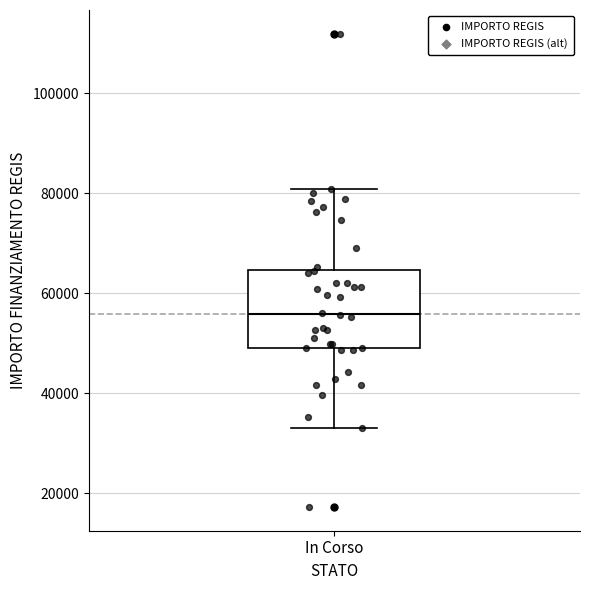

Read this box plot against the y-axis: the position of the median line, the range covered by the box, and the ends of both whiskers. The values are not printed on the chart, so give them approximately, as read against the axis.

median 56000, box 50000 to 64000, whiskers 32000 to 80000